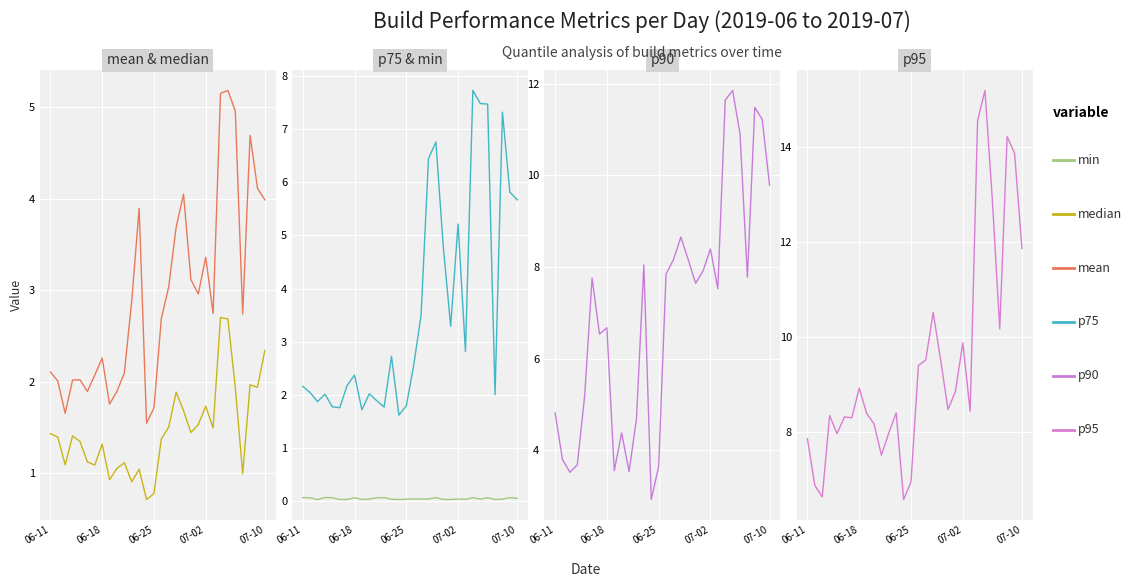

What is the difference between the second highest and minimum values in the p90 series?

8.7